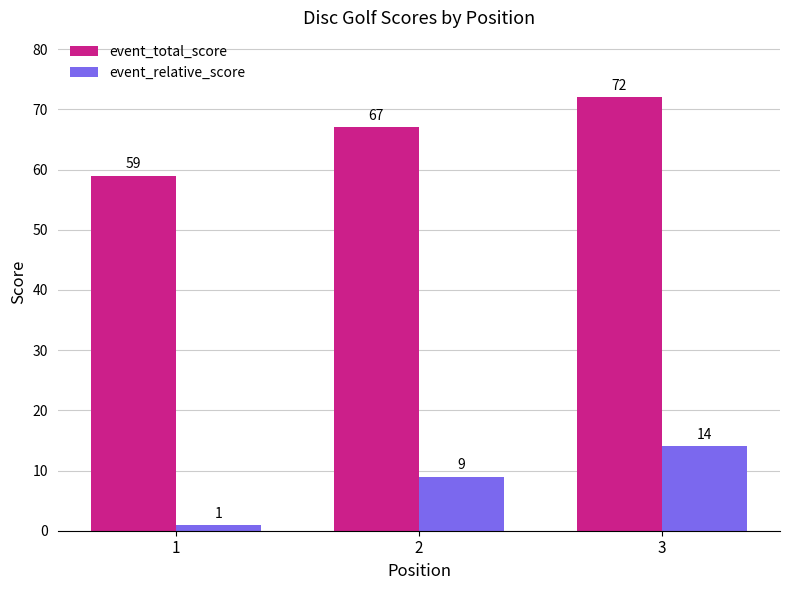

True or false: event_relative_score has a value of 22 at 3.

False